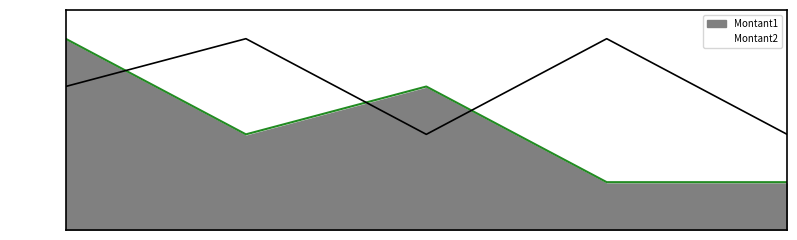

At José, list the series in order from largest to smallest.

Montant2, Montant1